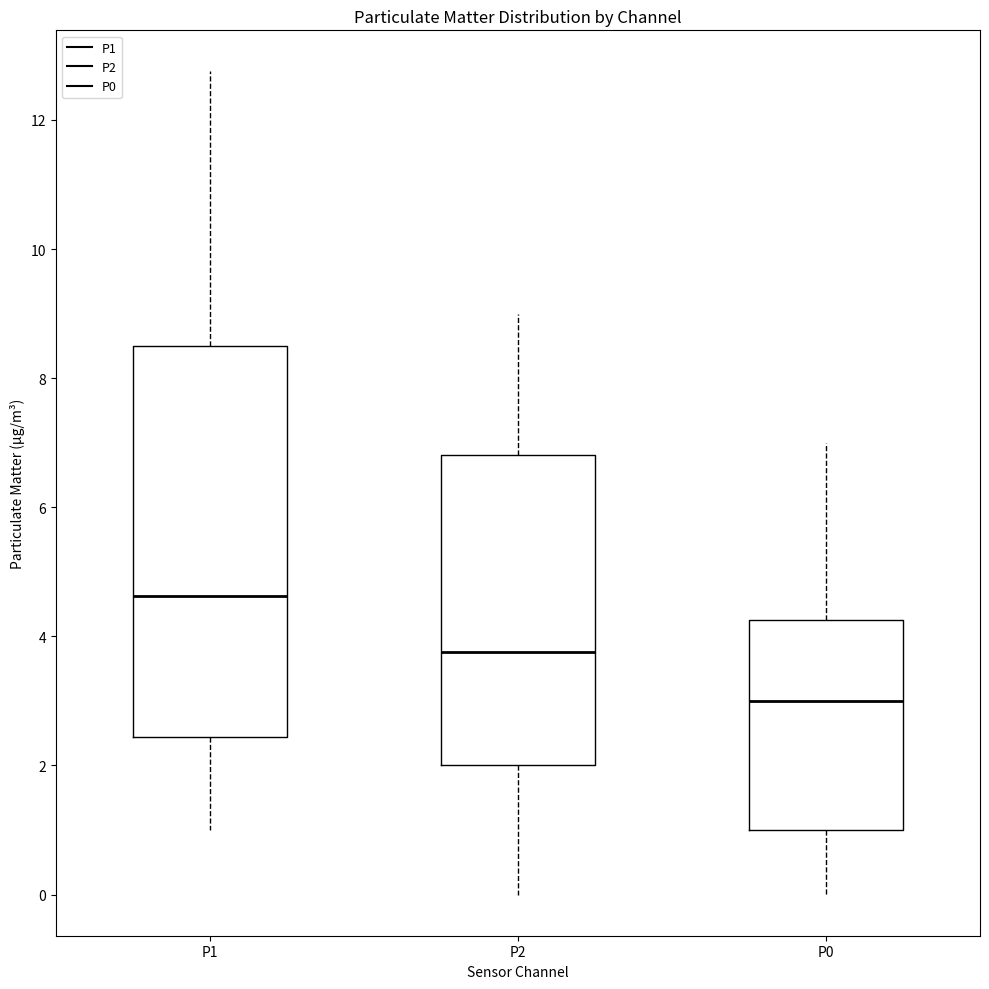

Reading left to right, read every box against the y-axis: the position of its median line, the range the box covers, and the ends of its whiskers. The values are not printed on the chart, so give them approximately, as read against the axis.

P1: median 4.6, box 2.4 to 8.6, whiskers 1.0 to 12.8
P2: median 3.8, box 2.0 to 6.8, whiskers 0.0 to 9.0
P0: median 3.0, box 1.0 to 4.2, whiskers 0.0 to 7.0